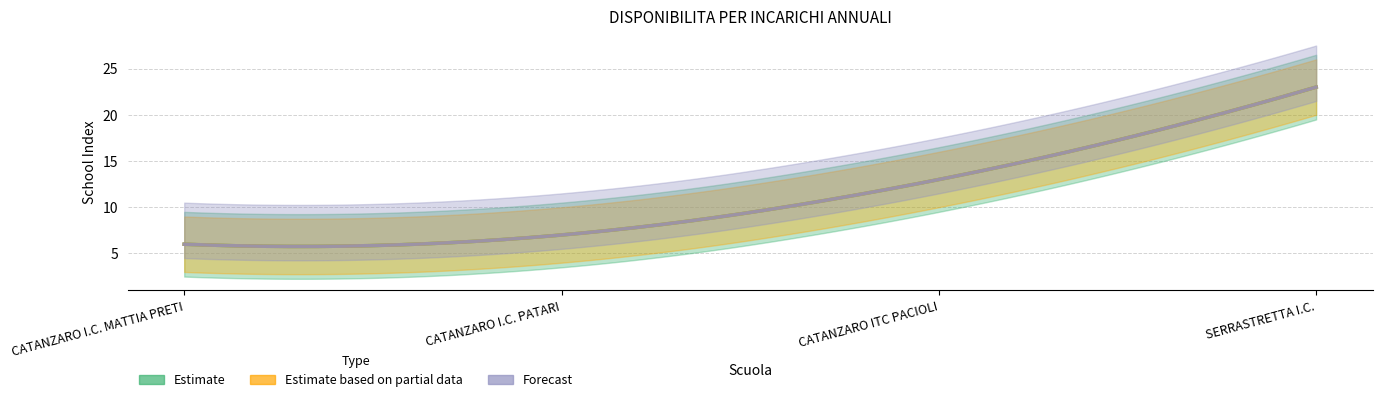

Does the chart display data point markers on the line(s)?

No